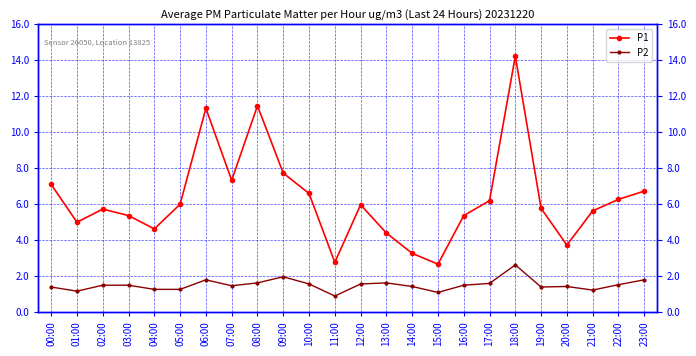

True or false: P2 and P1 cross at least once.

False